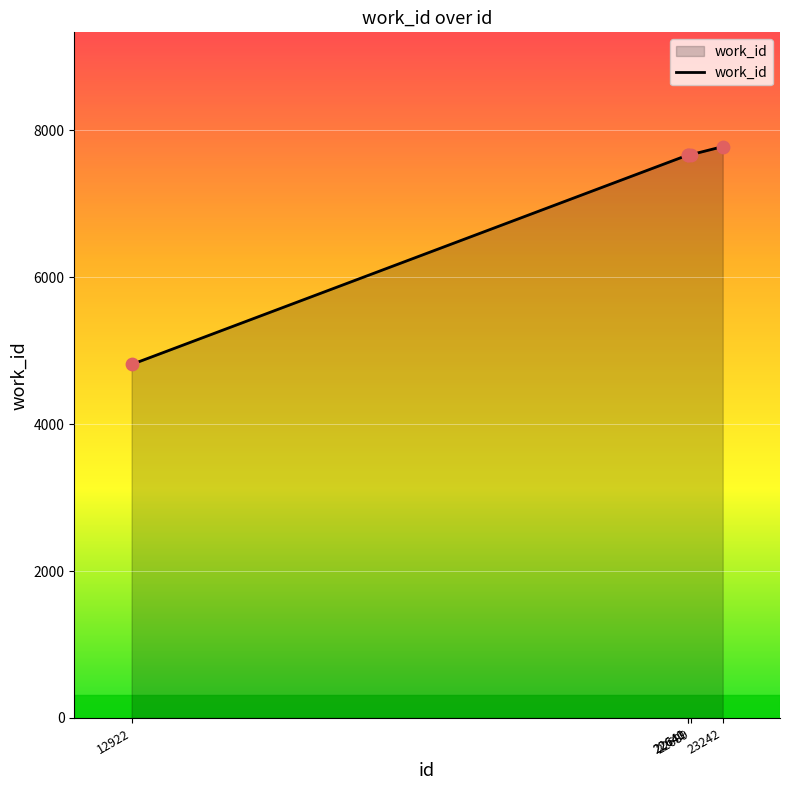

What is the ratio of the value at 23242 to the value at 12922?

1.6